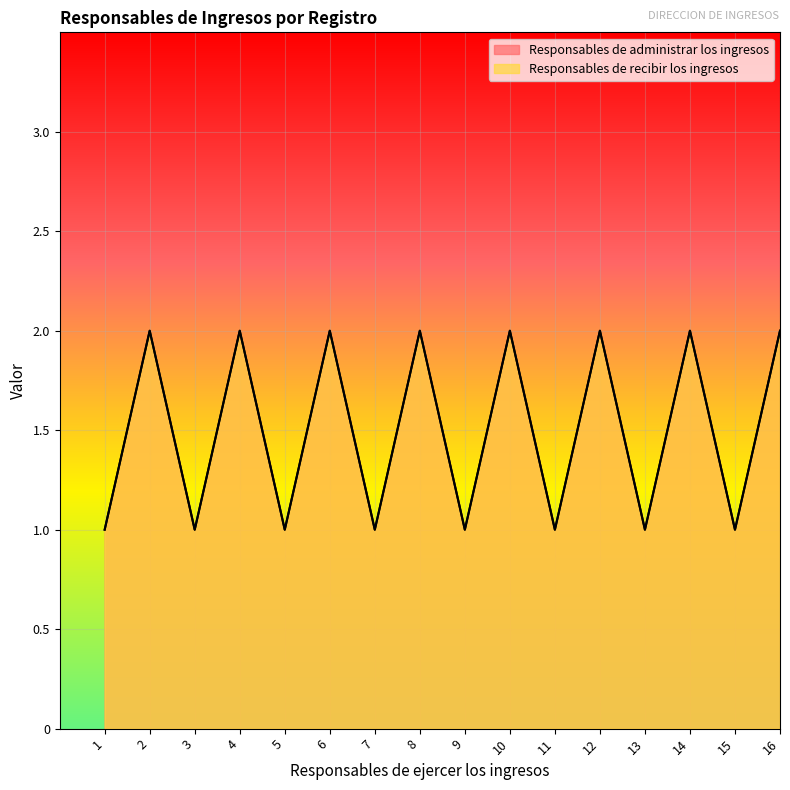

At 13, list the series in order from largest to smallest.

Responsables de administrar los ingresos, Responsables de recibir los ingresos